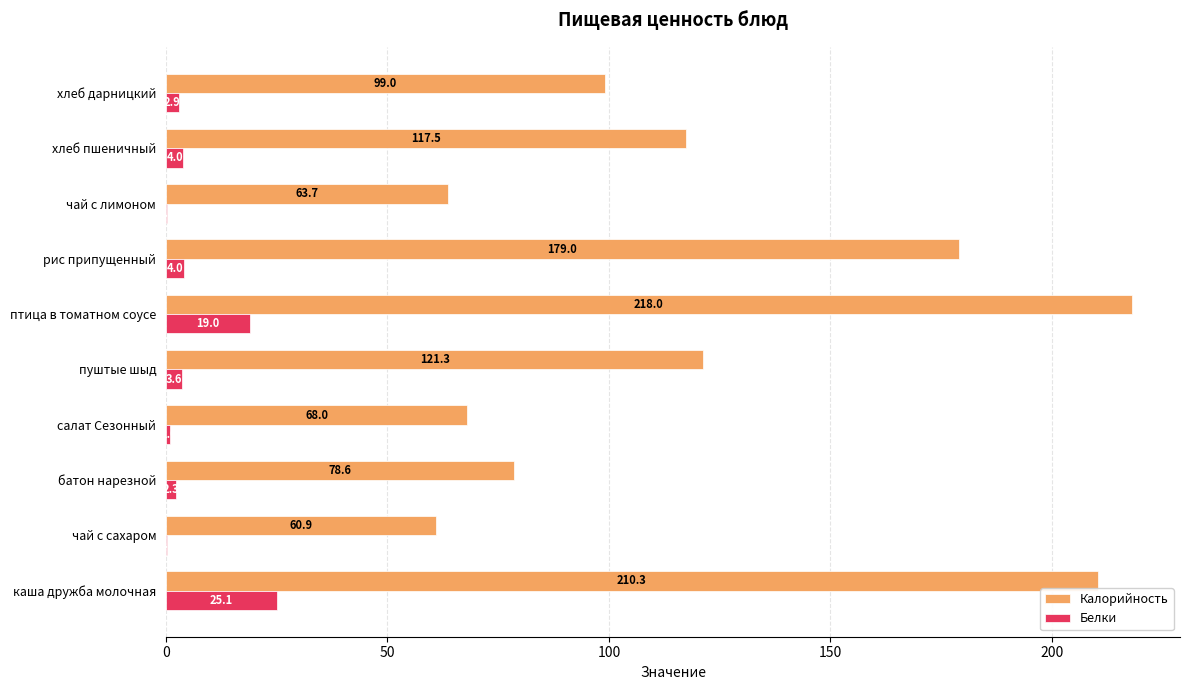

True or false: Калорийность has a value of 33.6 at чай с лимоном.

False